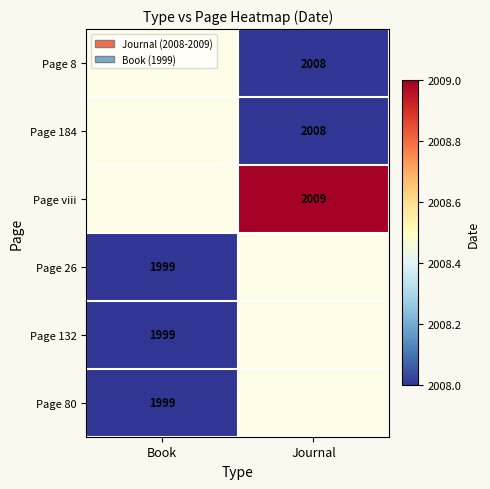

Is the value of Page 184 at Journal greater than the value of Page viii at Journal?

No